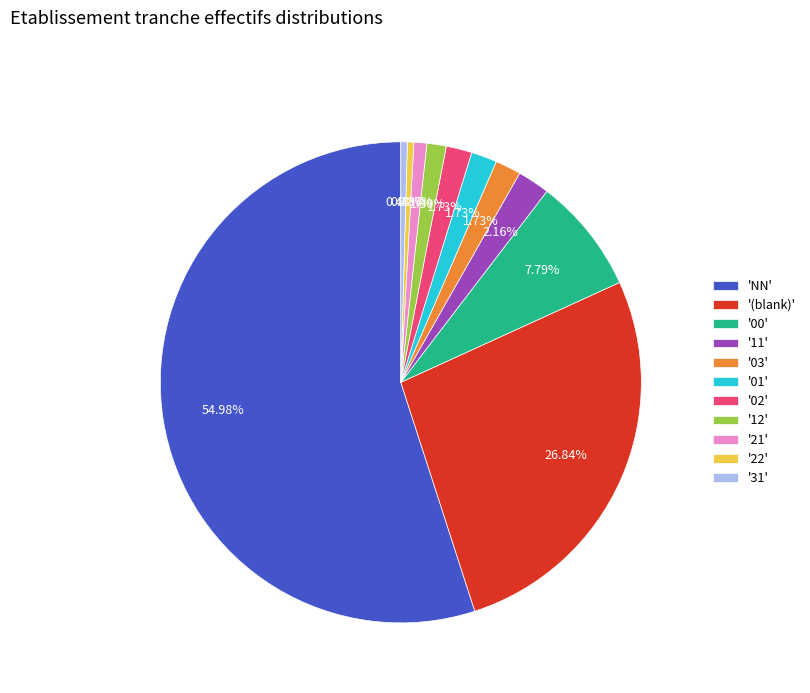

What is the largest slice in the pie chart?

'NN'